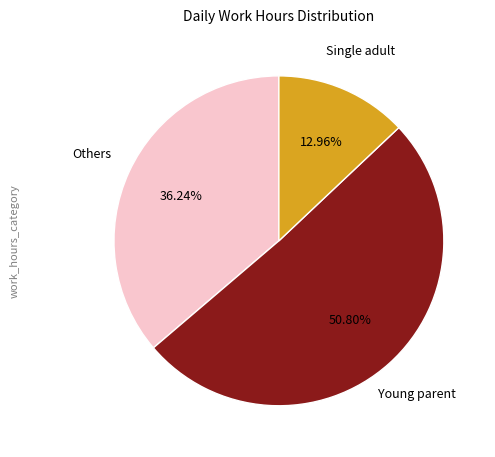

Is there any slice that represents more than half of the pie?

Yes